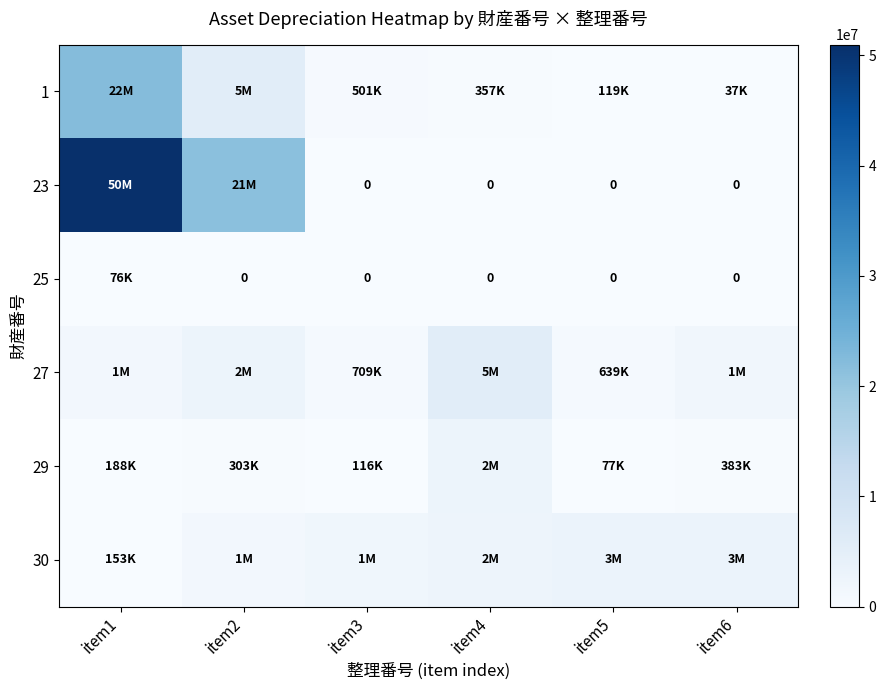

Rank the series at item2 from lowest to highest value.

25, 29, 30, 27, 1, 23